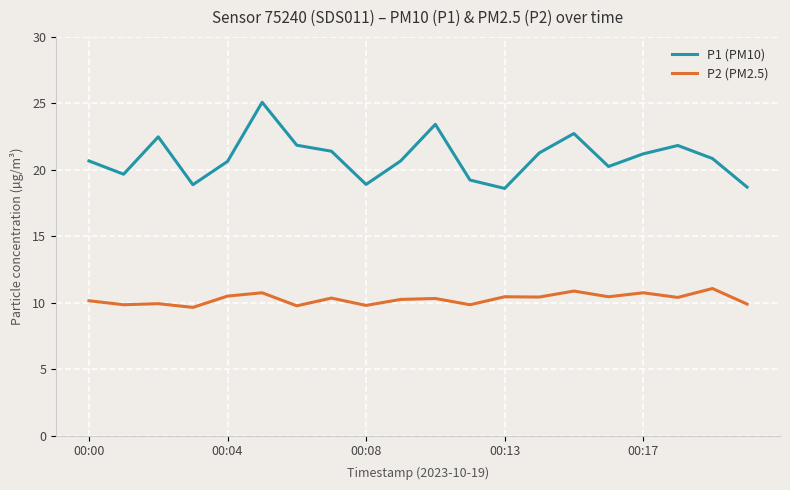

Rank the series by their maximum value, from highest to lowest.

P1 (PM10), P2 (PM2.5)